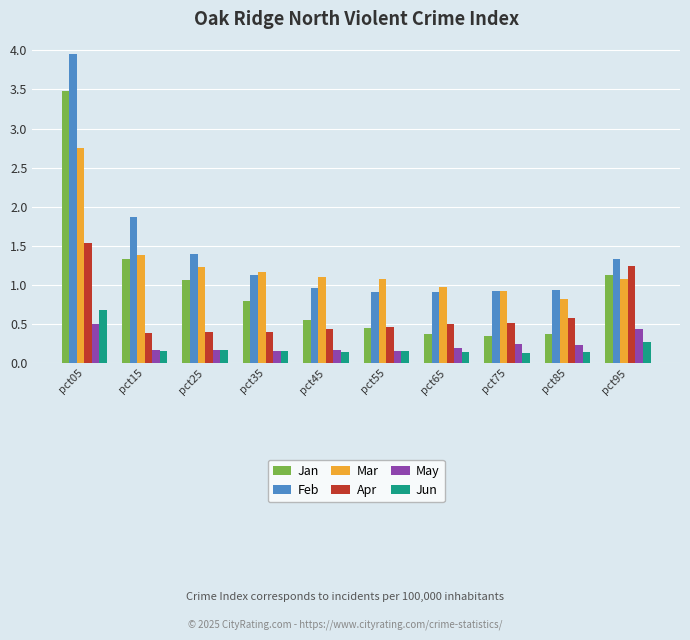

How many values in the Mar series are below 1?

3